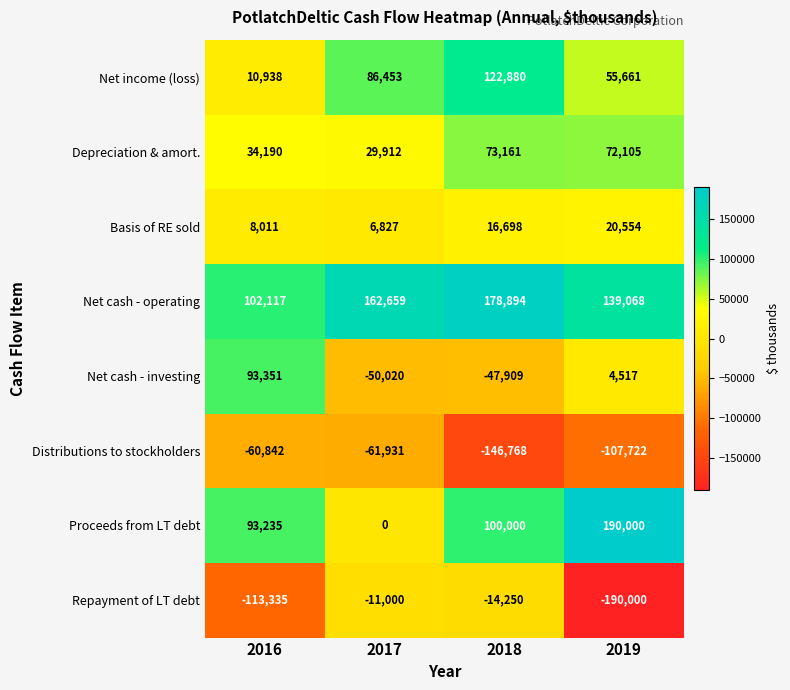

At which label does Net income (loss) reach its minimum?

2016